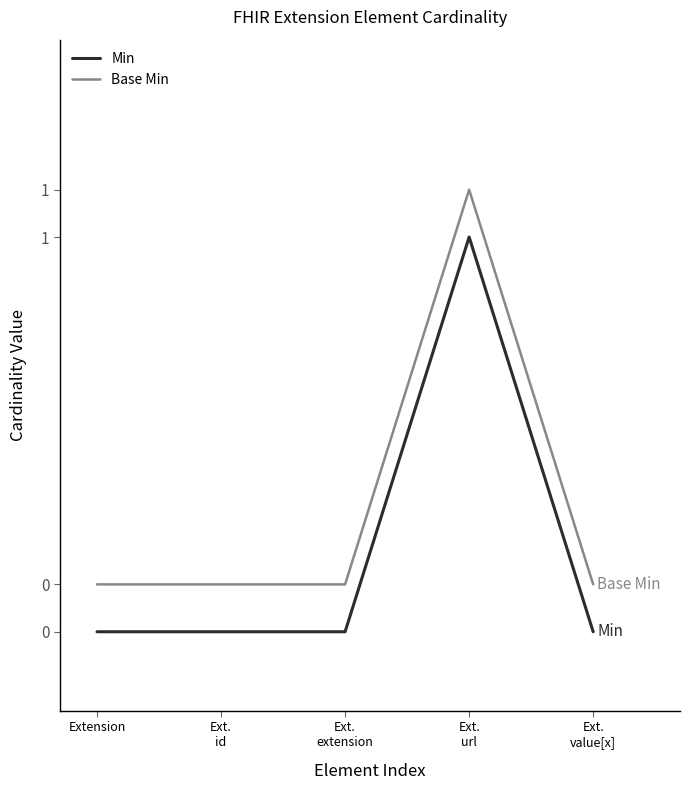

Is it true that Min equals 0.3 at Extension?

False